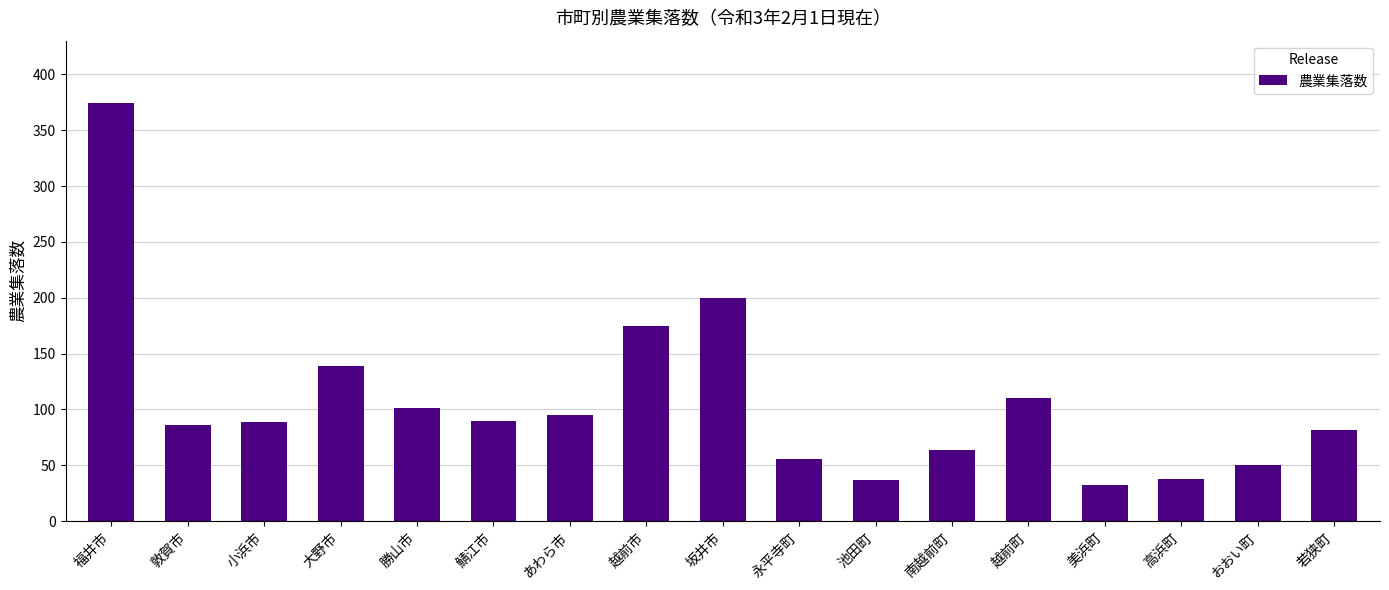

Count the number of data series in this chart.

1